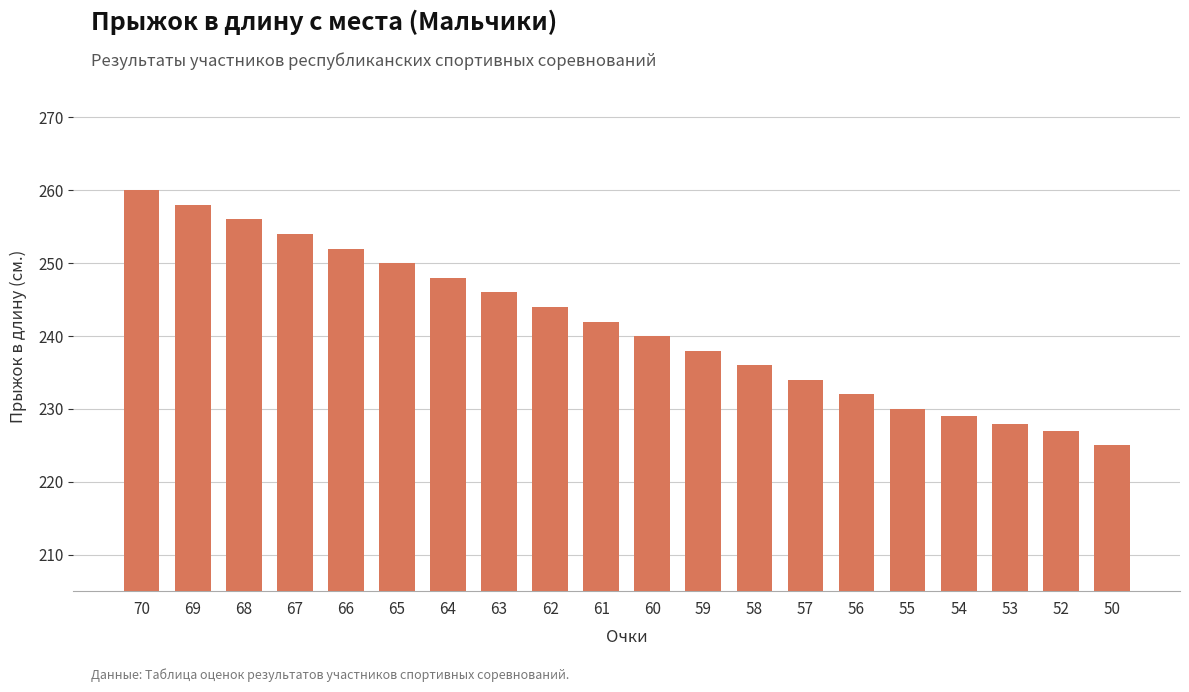

The chart shows a value of 225 at 50. True or false?

True